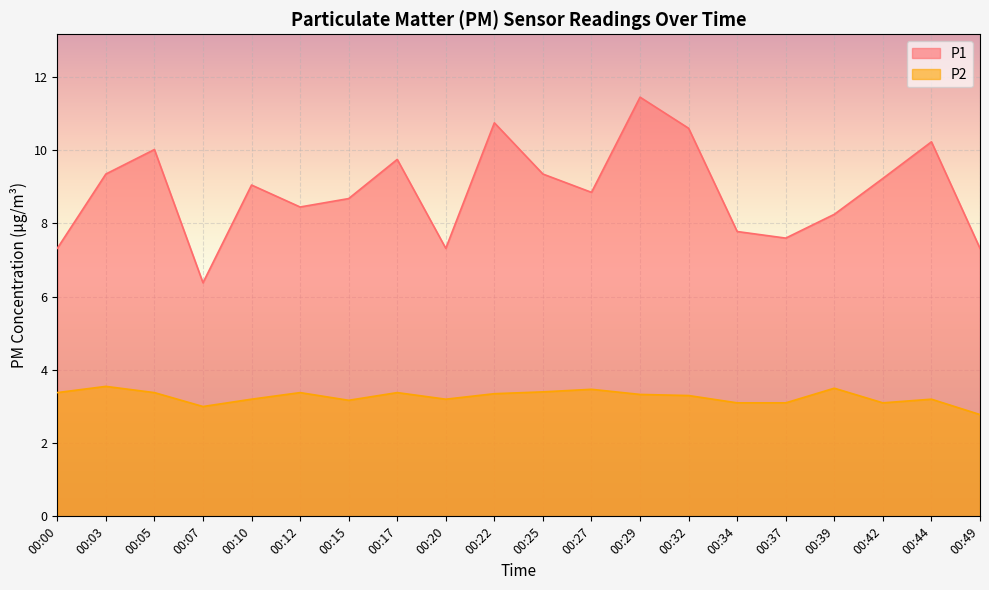

The P1 series shows 5.1 at 00:34. True or false?

False